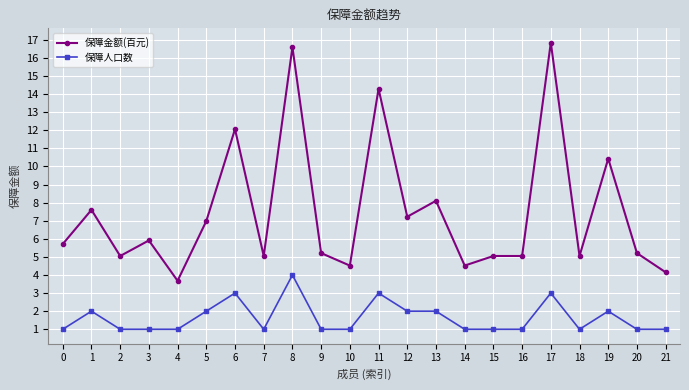

Rank the series by their maximum value, from highest to lowest.

保障金额(百元), 保障人口数